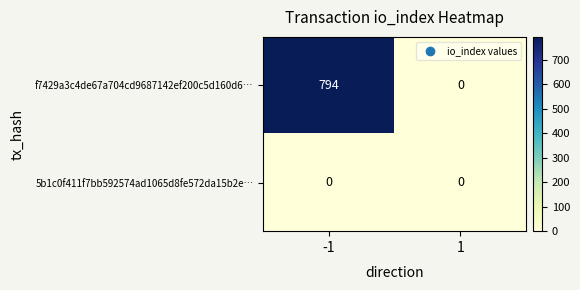

What is the average value of the f7429a3c4de67a704cd9687142ef200c5d160d6… series?

397